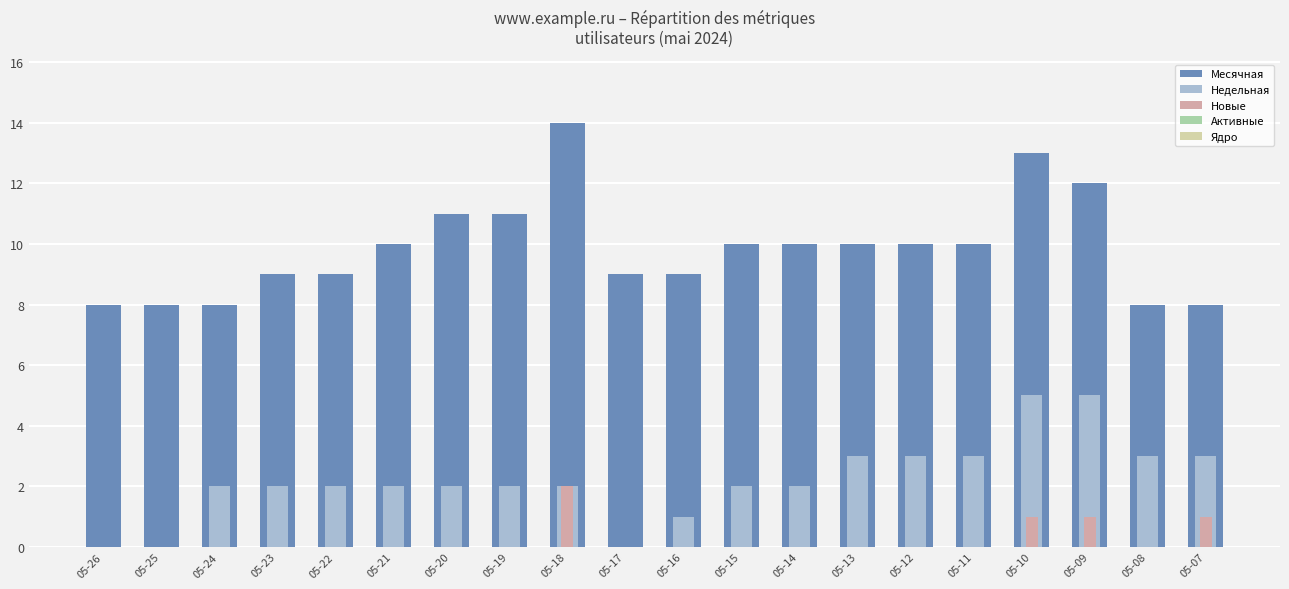

Is it true that Месячная equals 7 at 05-13?

False